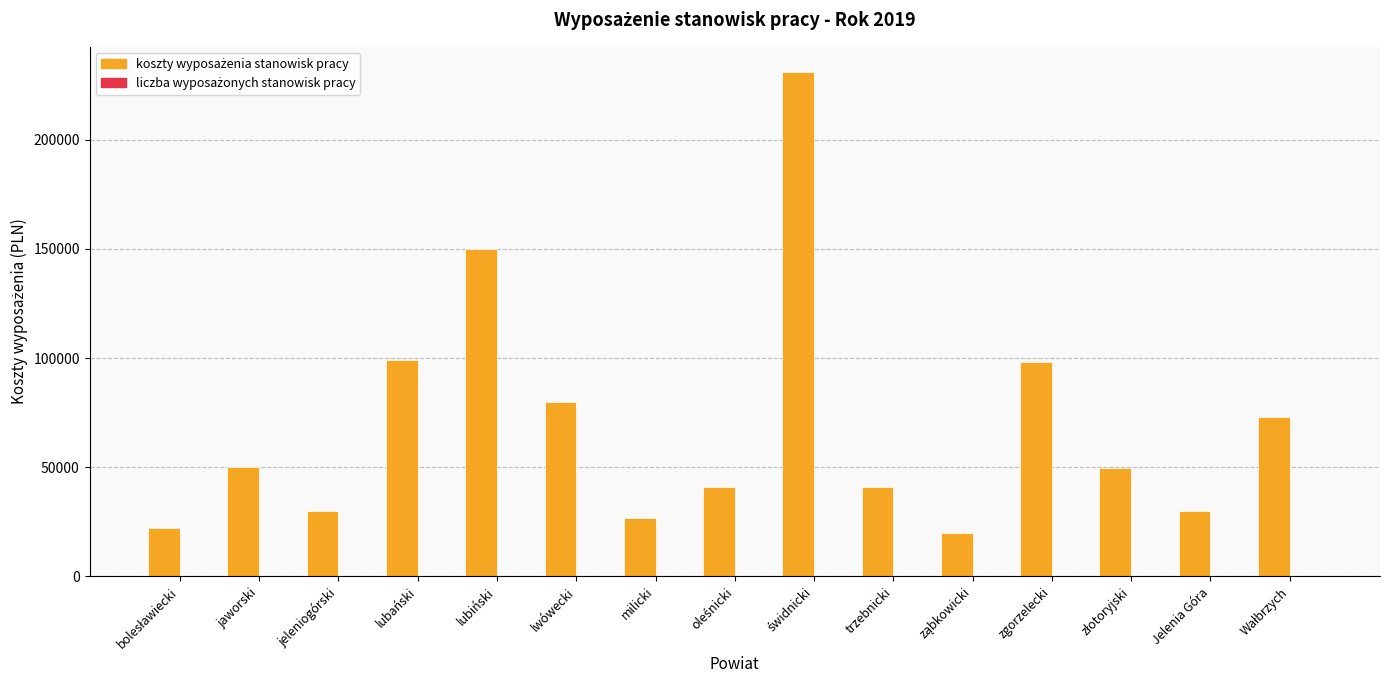

What is the maximum value shown in the chart?

231045